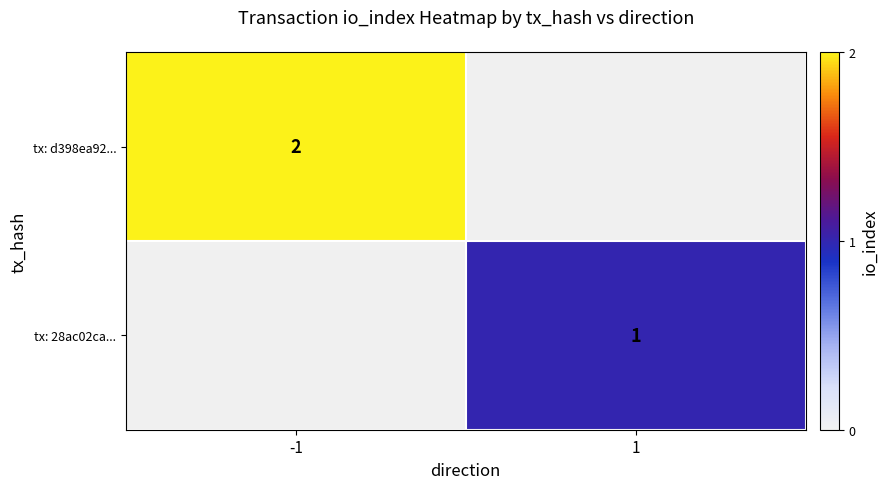

Is the value of tx: d398ea92... at -1 greater than the value of tx: 28ac02ca... at 1?

Yes